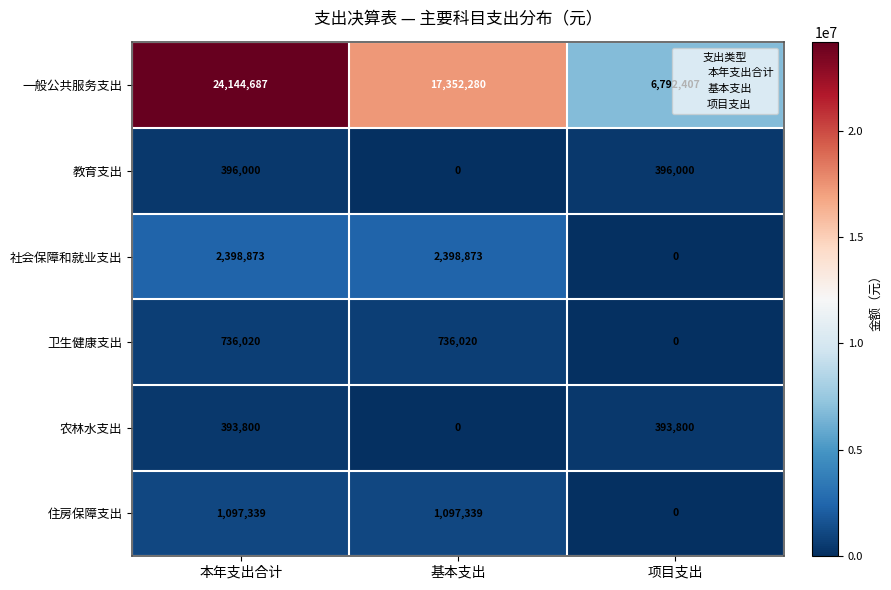

Which series has the largest range (max minus min)?

一般公共服务支出